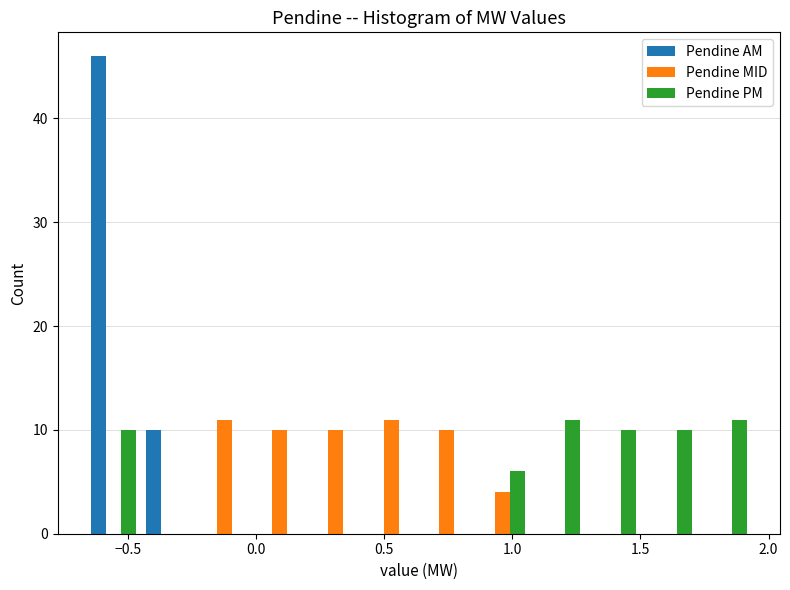

What is the height of the Pendine MID bar covering 0.65 to 0.85 on the x-axis? Neither the bar edges nor the heights are printed on the chart, so give them approximately, as read against the axes.

10